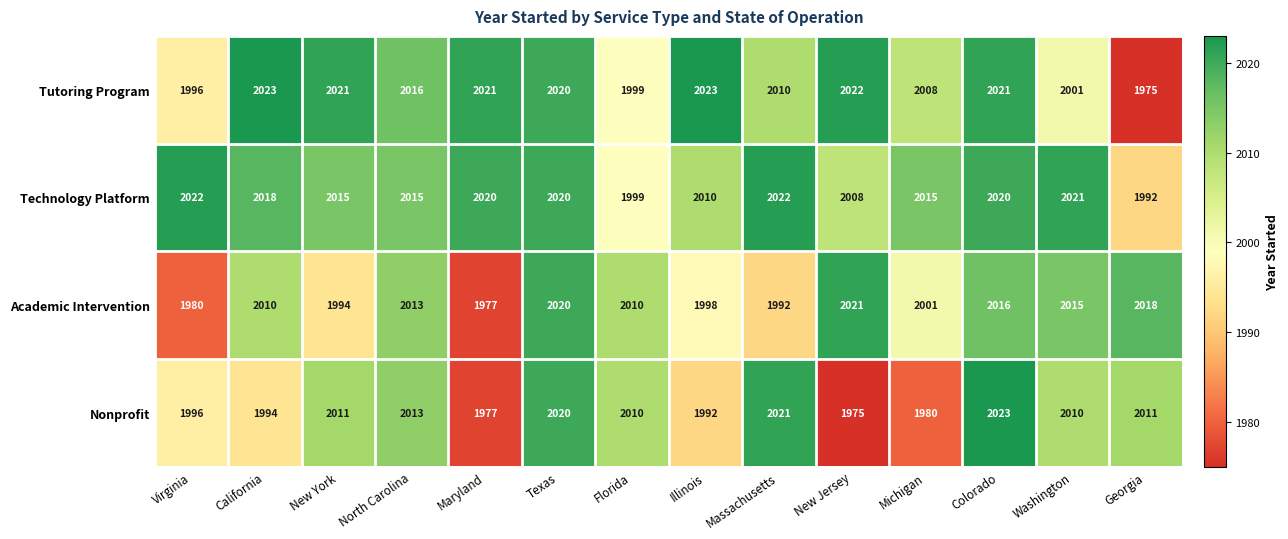

Rank the series by their average value, from highest to lowest.

Technology Platform, Tutoring Program, Academic Intervention, Nonprofit